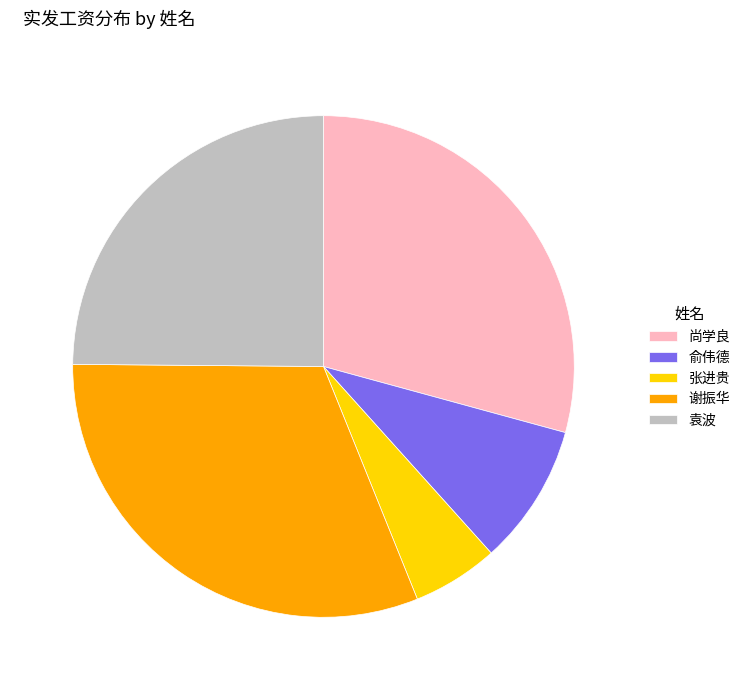

Approximately how many times larger is the value at 谢振华 compared to 袁波?

1.3